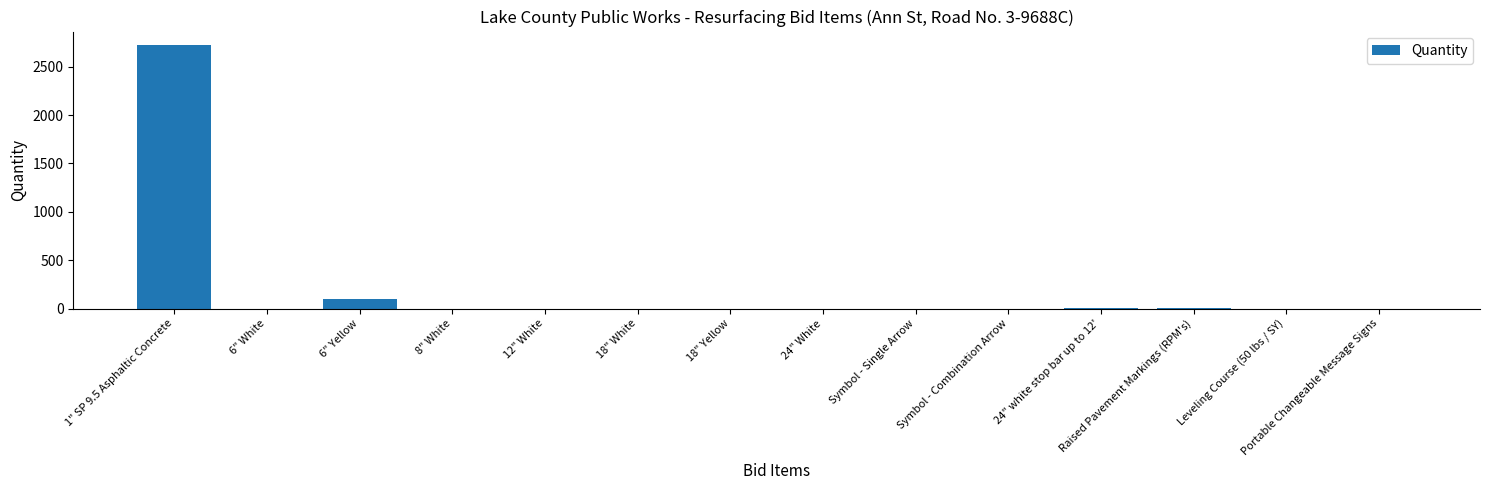

What is the maximum value shown in the chart?

2728